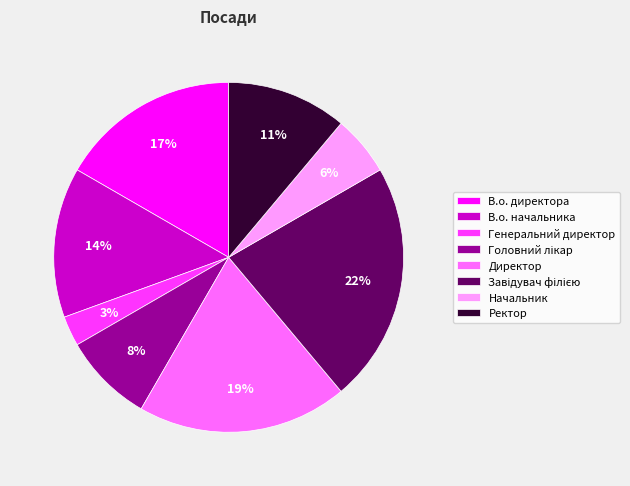

Is the sum of Директор and В.о. директора greater than half?

No